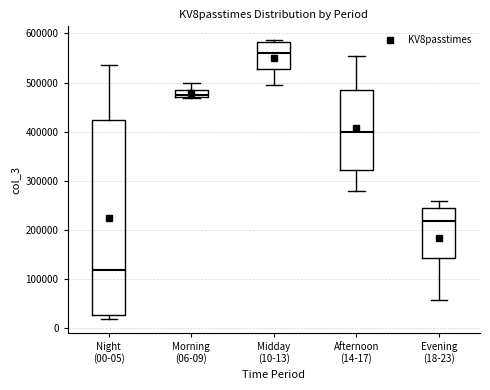

Which box is the tallest, from its lower edge to its upper edge?

Night (00-05)